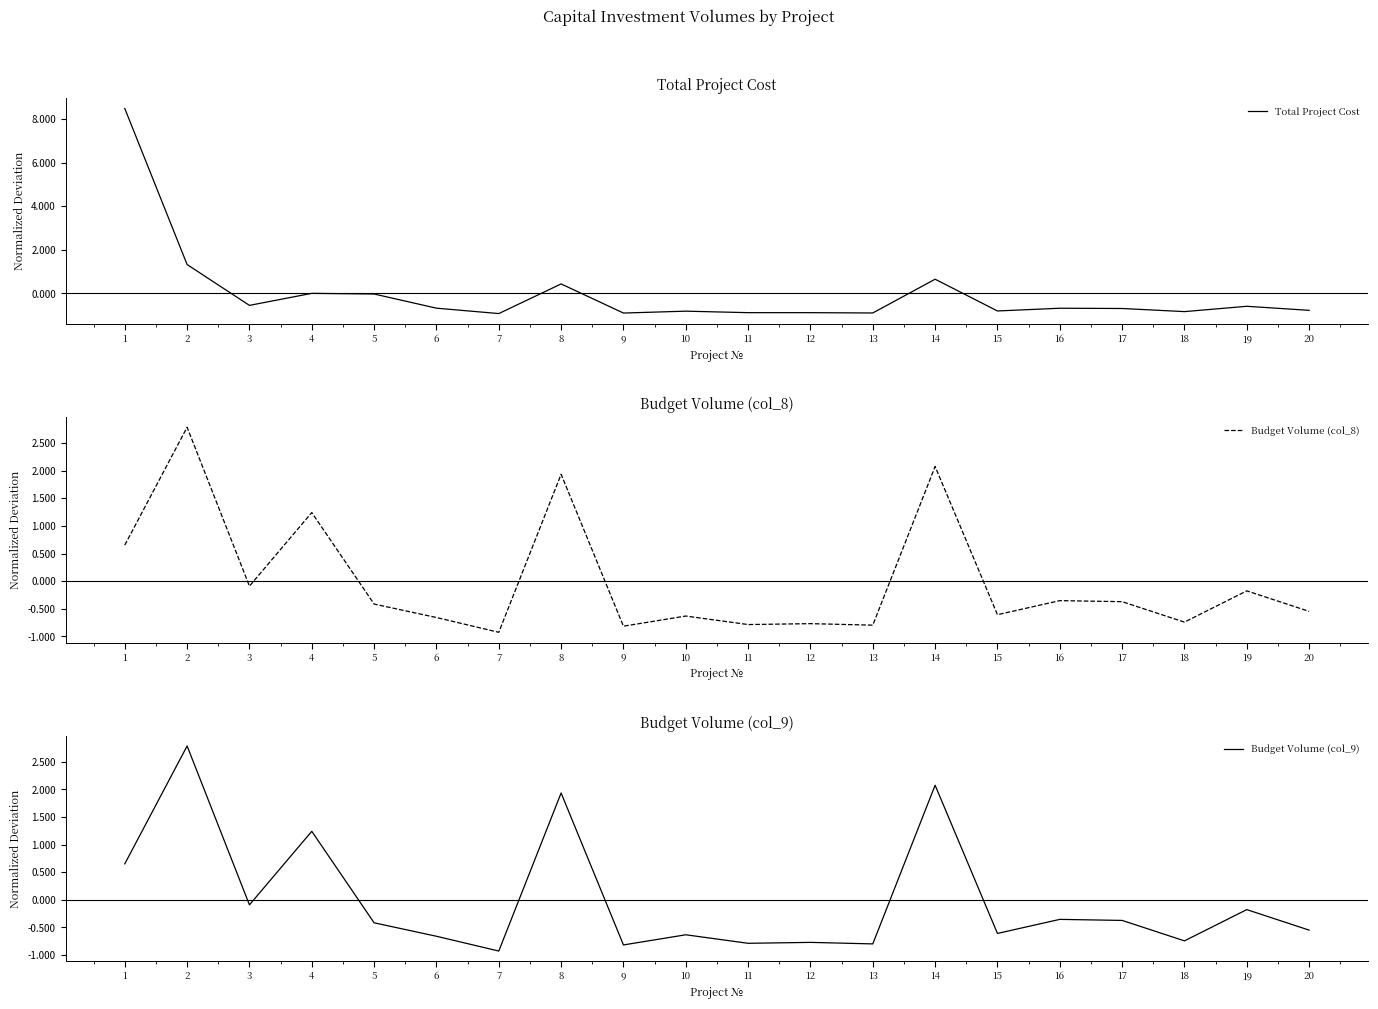

How many interior local peaks does the Budget Volume (col_9) series have?

8